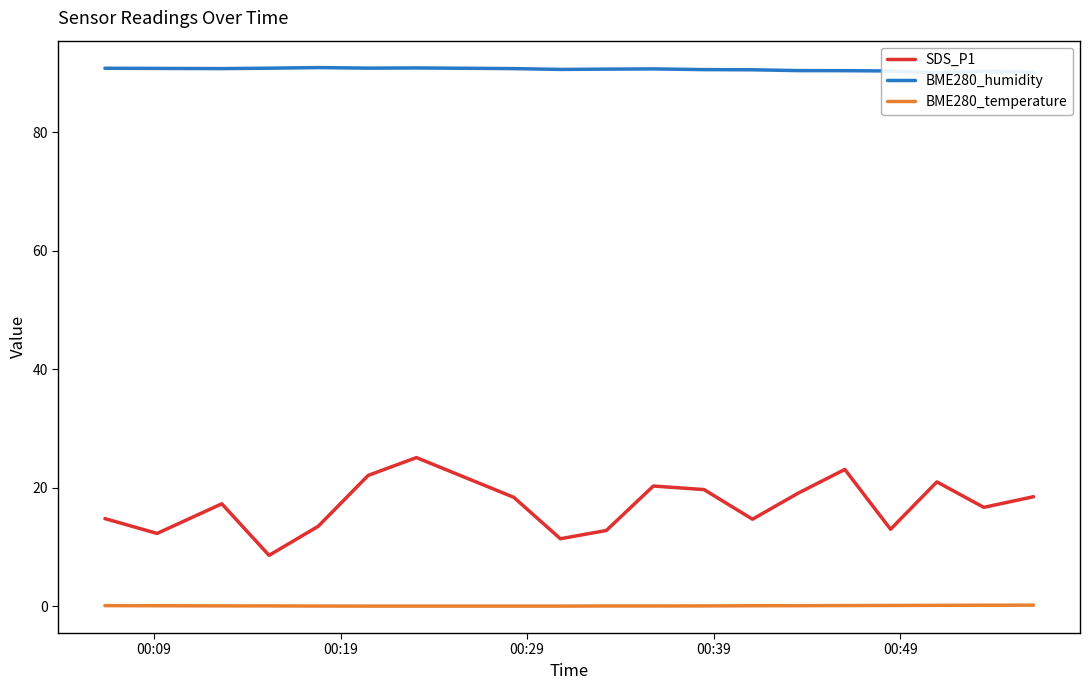

Does the chart display data point markers on the line(s)?

No